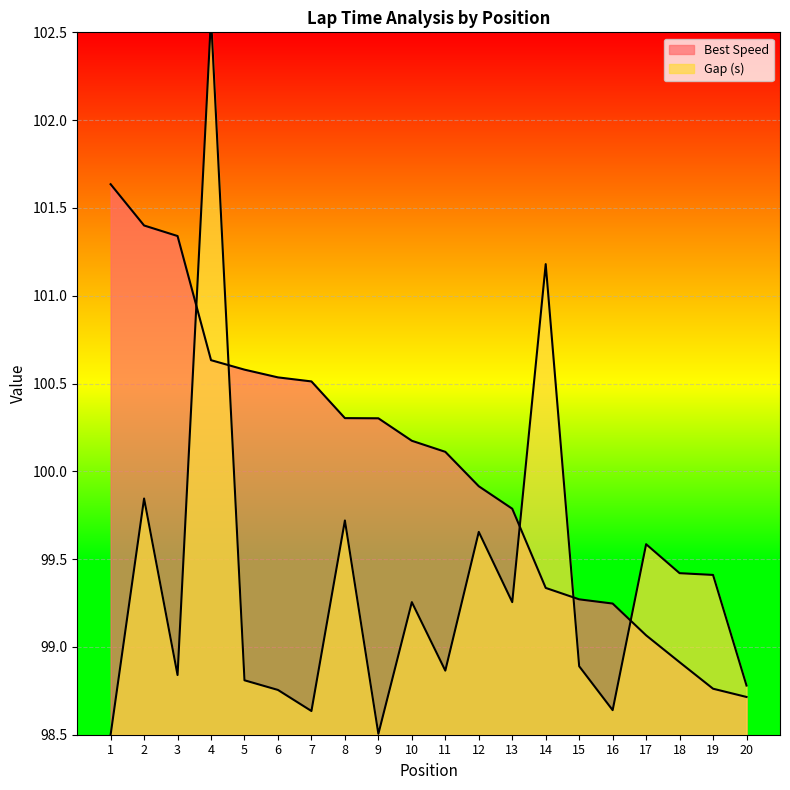

How many lines are shown in the chart?

2